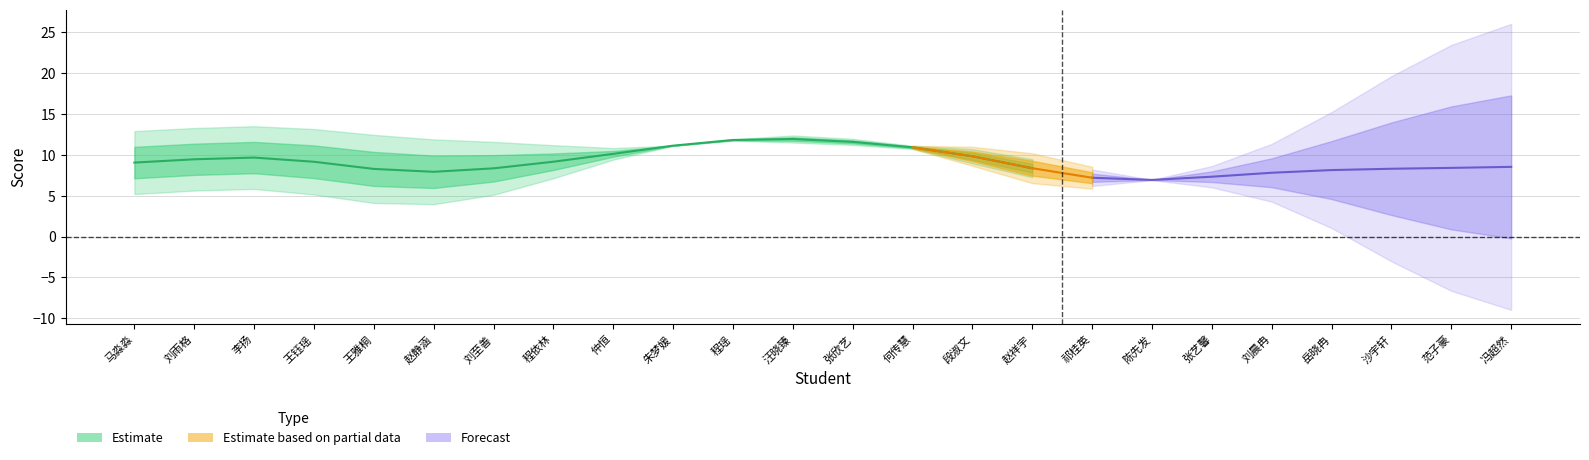

What is the total value across all series at 陈先发?

15